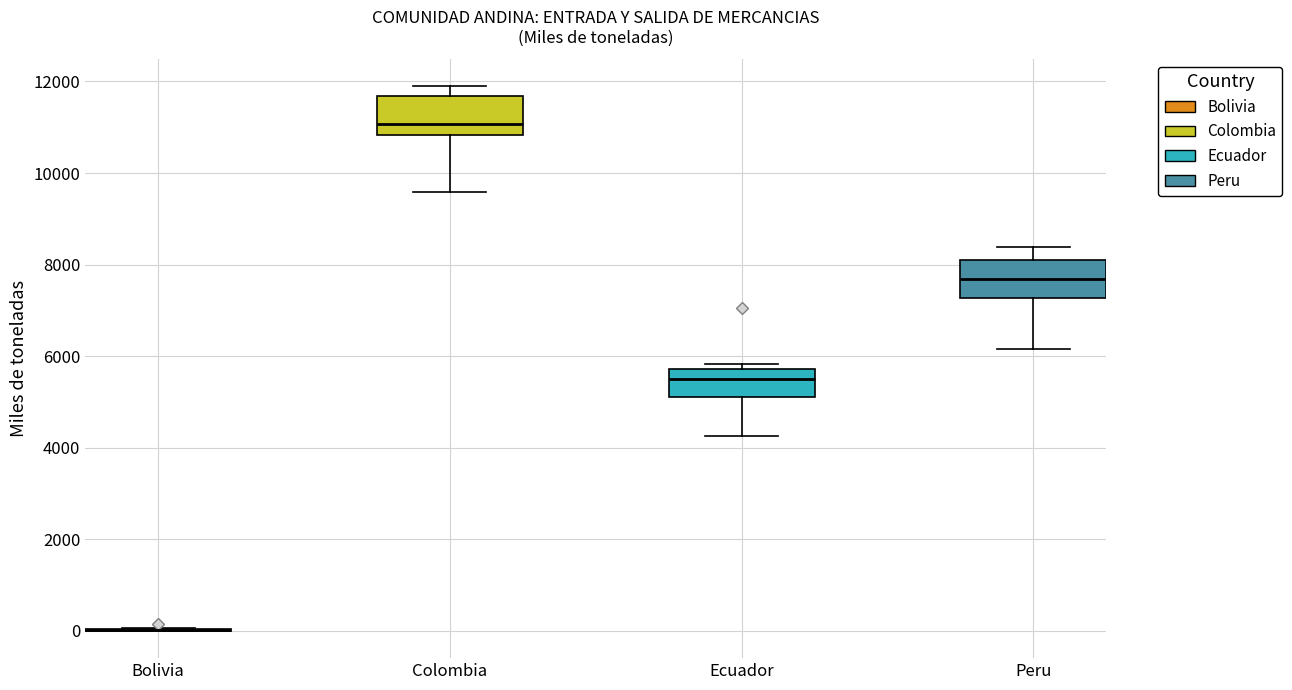

Where does the median line of the box for Ecuador sit on the y-axis? The values are not printed on the chart, so give them approximately, as read against the axis.

5400